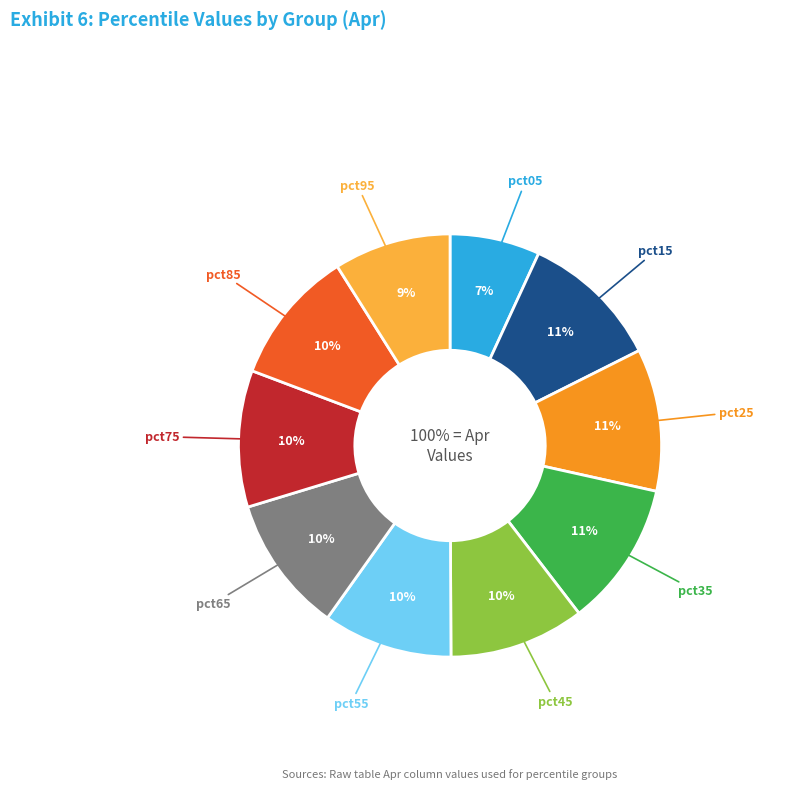

What is the change in value from pct05 to pct85?

+0.3